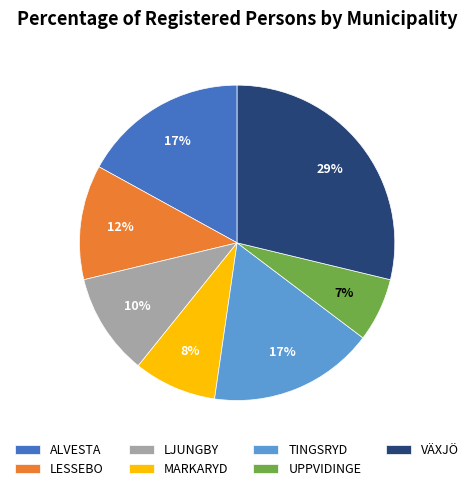

True or false: ALVESTA accounts for 17% of the total.

True